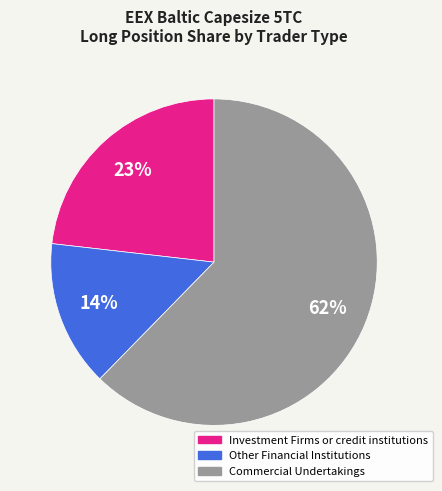

Which slice is the smallest?

Other Financial Institutions